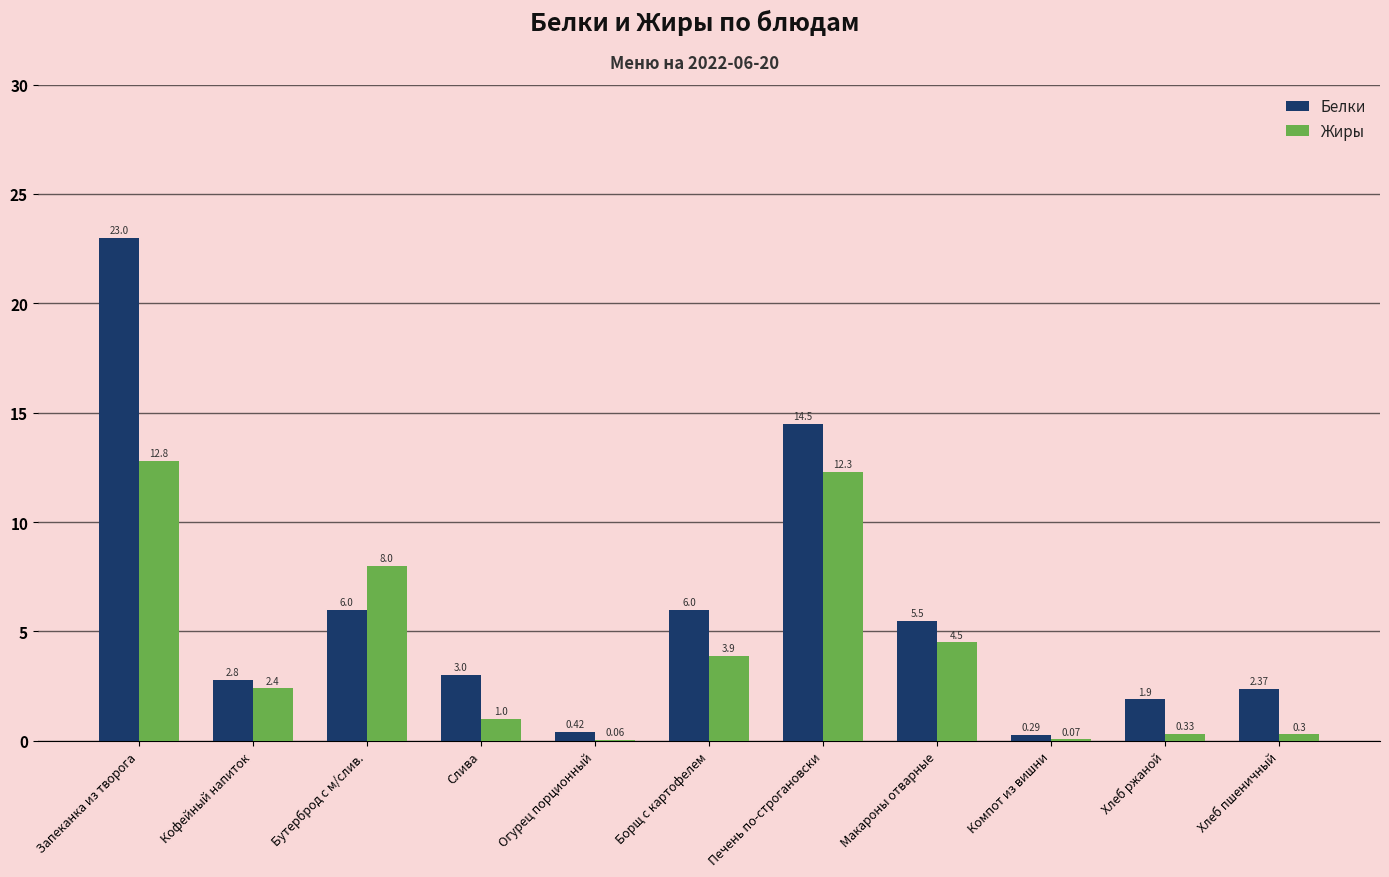

The value of Белки at Кофейный напиток is 1.0. True or false?

False